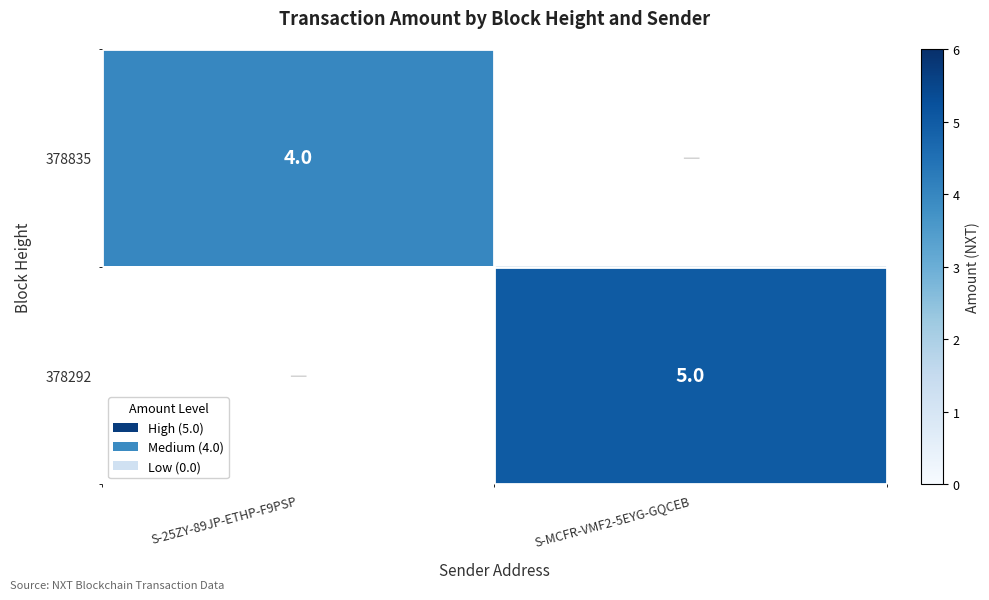

What is the spread (max minus min) of values at S-25ZY-89JP-ETHP-F9PSP?

4